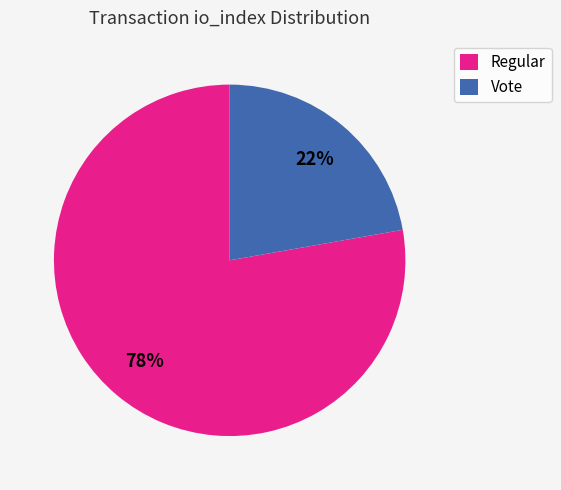

How many segments does this pie chart have?

2